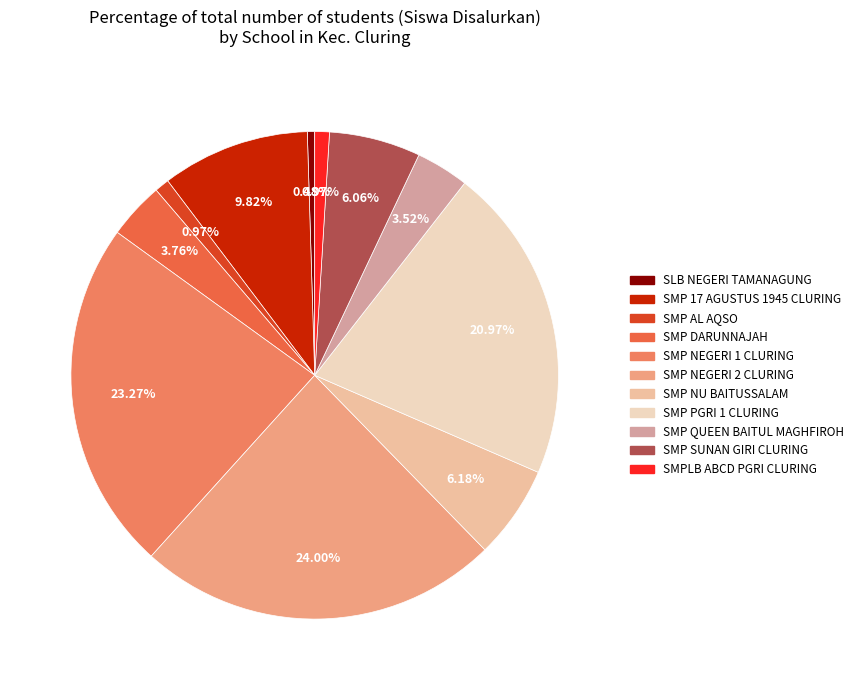

Is there any slice that represents more than half of the pie?

No